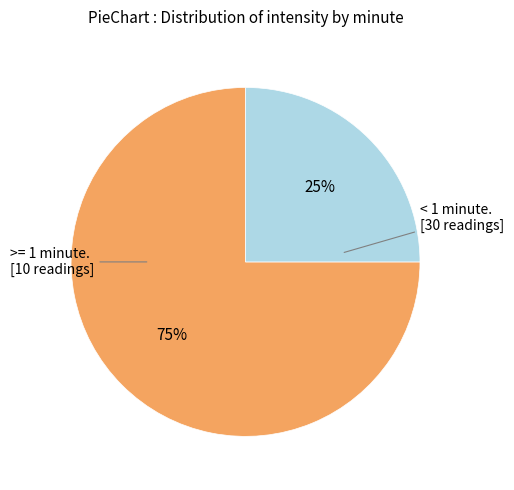

To the nearest percent, what is the average slice percentage?

50%